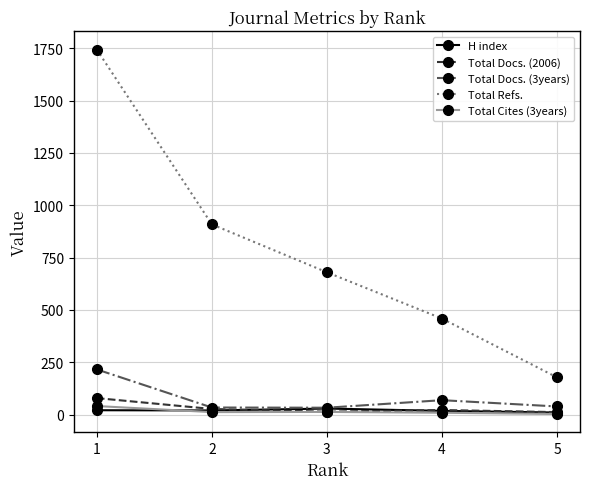

True or false: H index has more than 2 points higher than both neighbors.

False